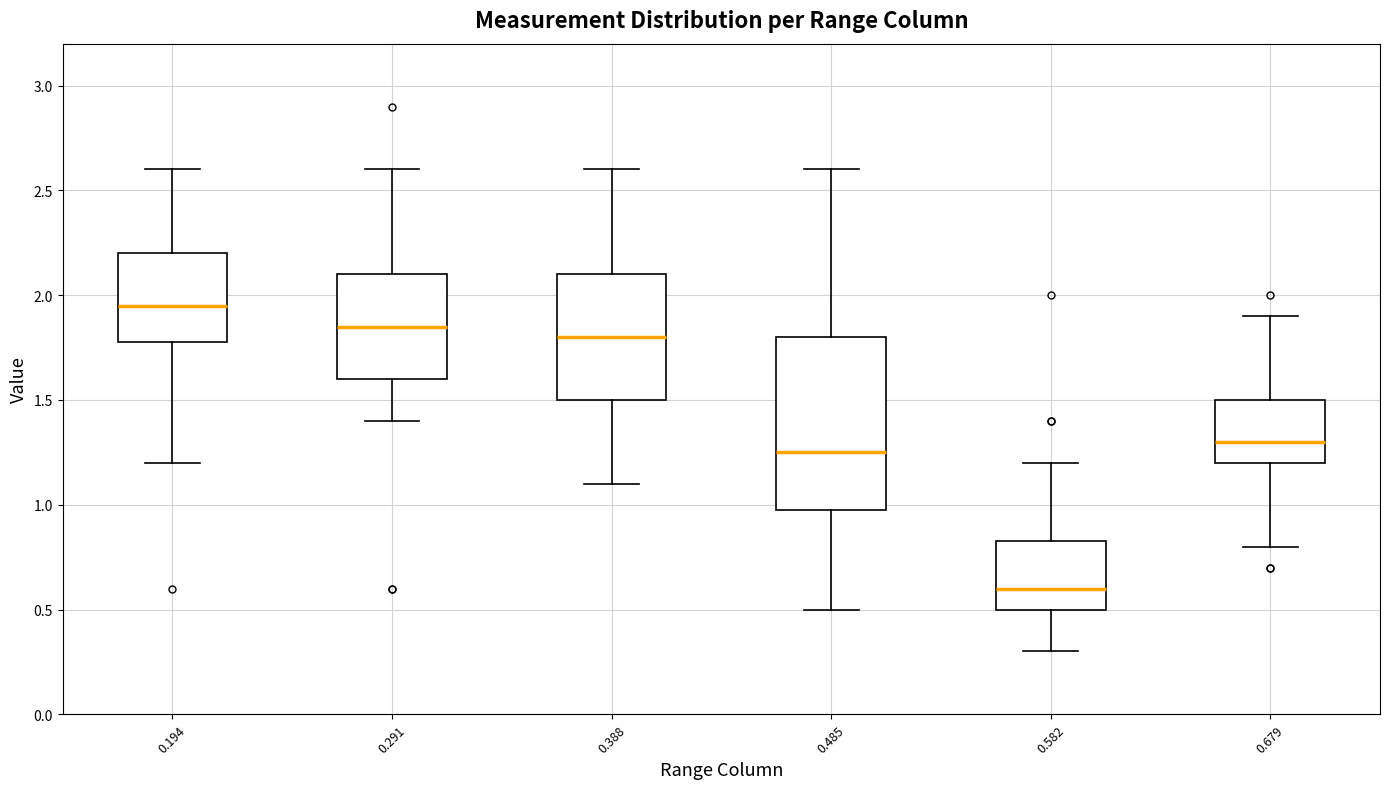

Reading left to right, read every box against the y-axis: the position of its median line, the range the box covers, and the ends of its whiskers. The values are not printed on the chart, so give them approximately, as read against the axis.

0.194: median 1.95, box 1.80 to 2.20, whiskers 1.20 to 2.60
0.291: median 1.85, box 1.60 to 2.10, whiskers 1.40 to 2.60
0.388: median 1.80, box 1.50 to 2.10, whiskers 1.10 to 2.60
0.485: median 1.25, box 1.00 to 1.80, whiskers 0.50 to 2.60
0.582: median 0.60, box 0.50 to 0.85, whiskers 0.30 to 1.20
0.679: median 1.30, box 1.20 to 1.50, whiskers 0.80 to 1.90